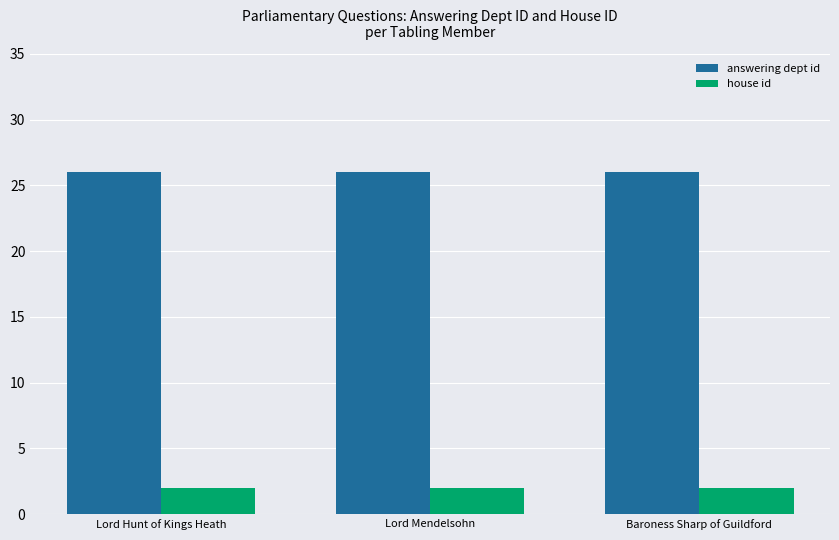

At how many categories does at least one series exceed 18?

3